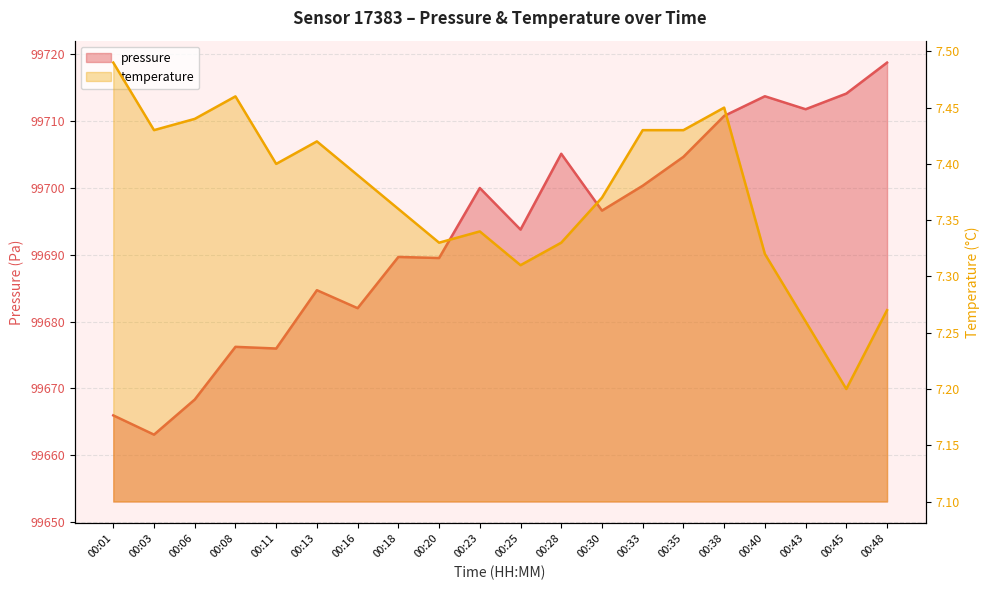

Is the value of temperature at 00:23 greater than the value of pressure at 00:33?

No